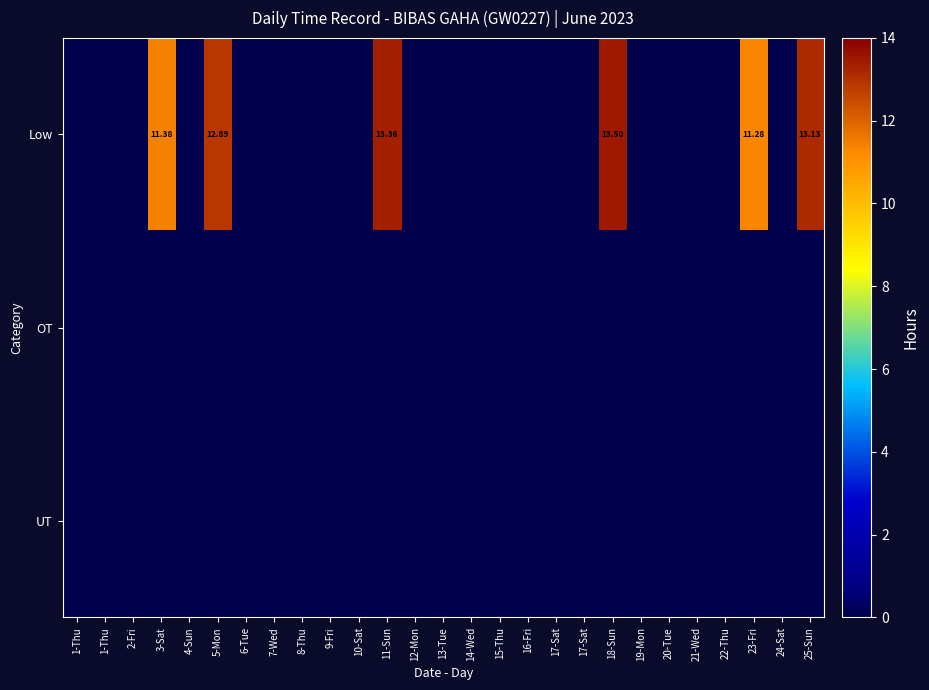

True or false: Low has a value of 0.0 at 20-Tue.

True